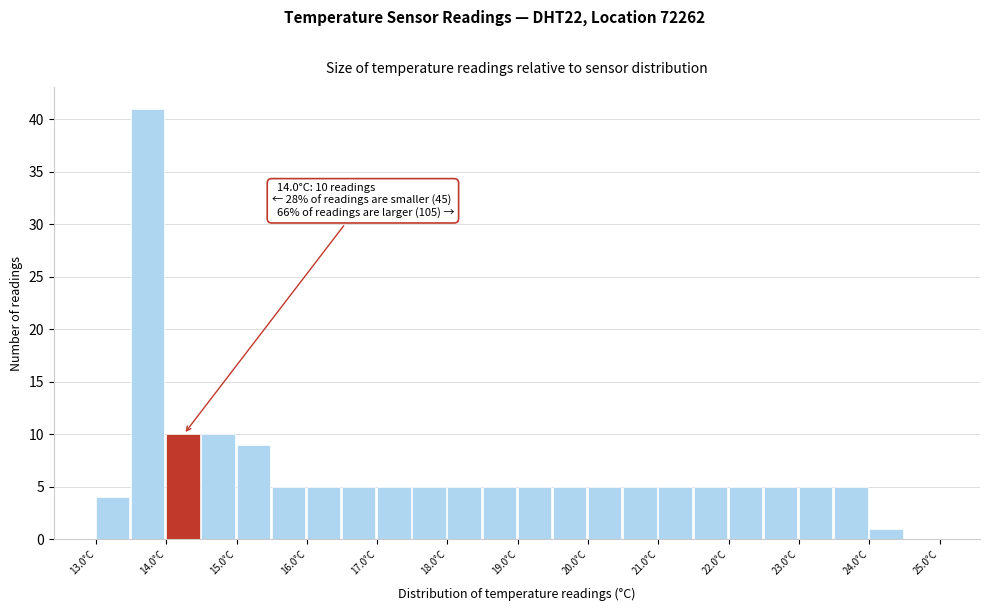

Over which range of the x-axis is the bar tallest?

13.5 to 14.0